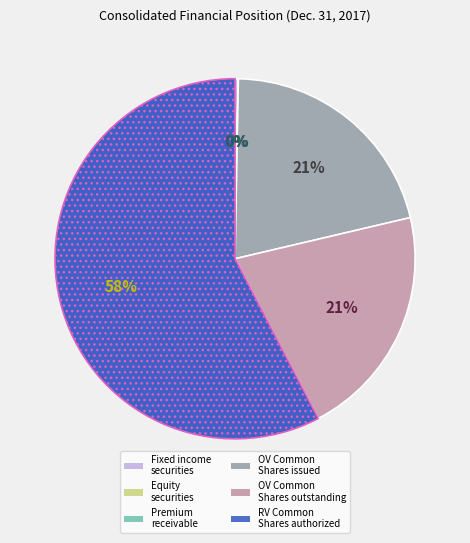

Does any single category account for the majority?

Yes